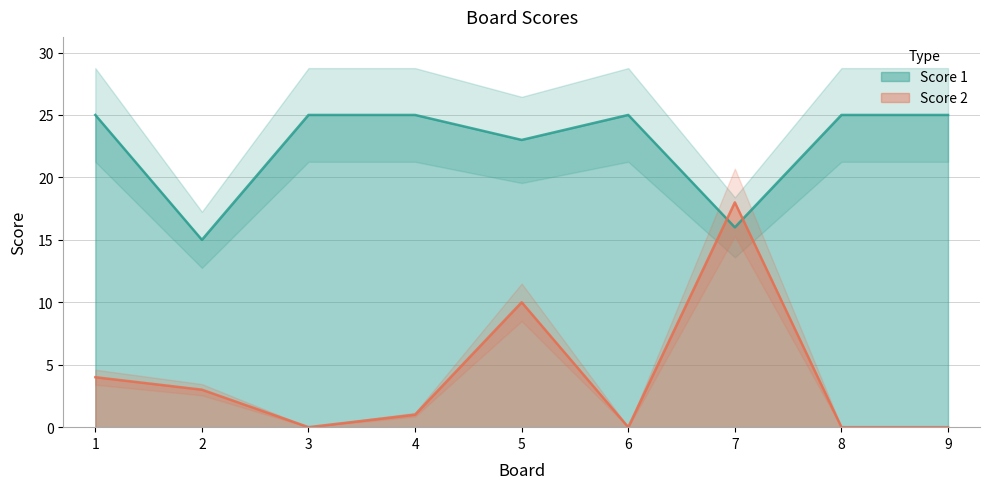

What is the maximum value shown in the chart?

25